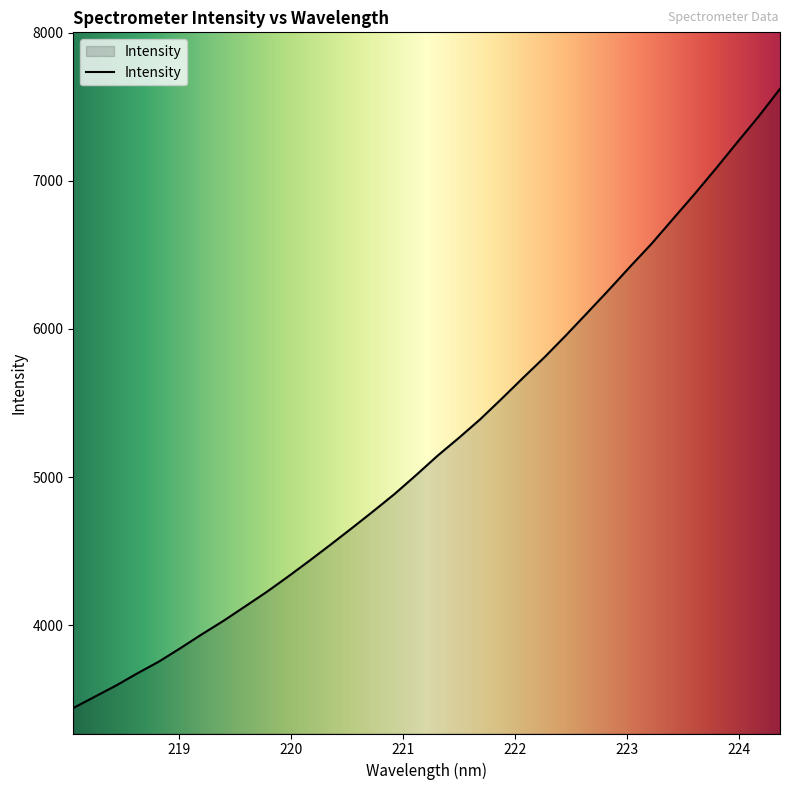

What is the greatest value displayed?

7621.0